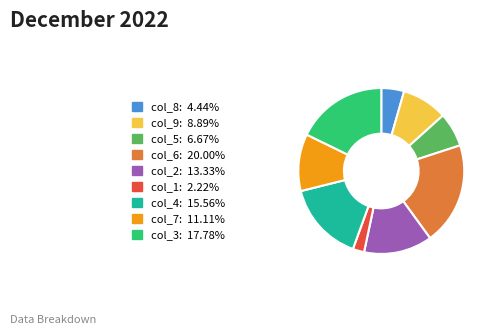

How many segments does this pie chart have?

9